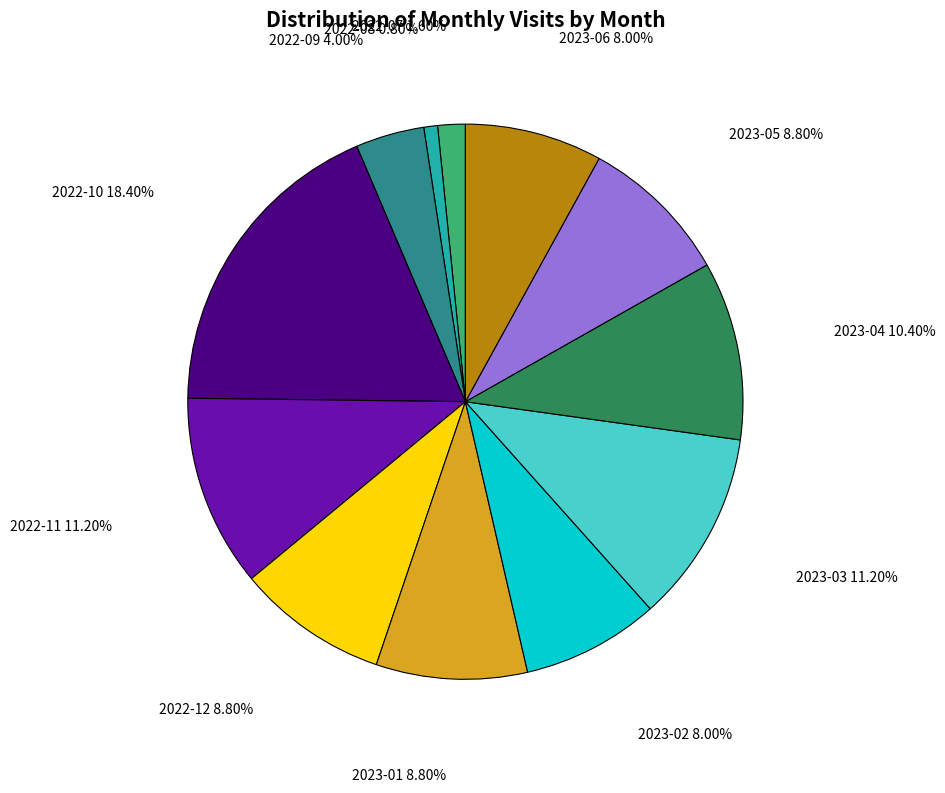

Is there any slice that represents more than half of the pie?

No